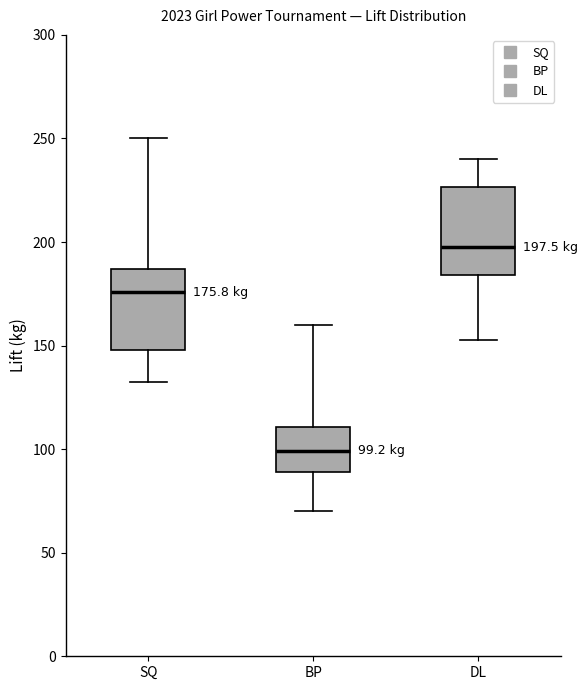

Which box's median line is the lowest?

BP